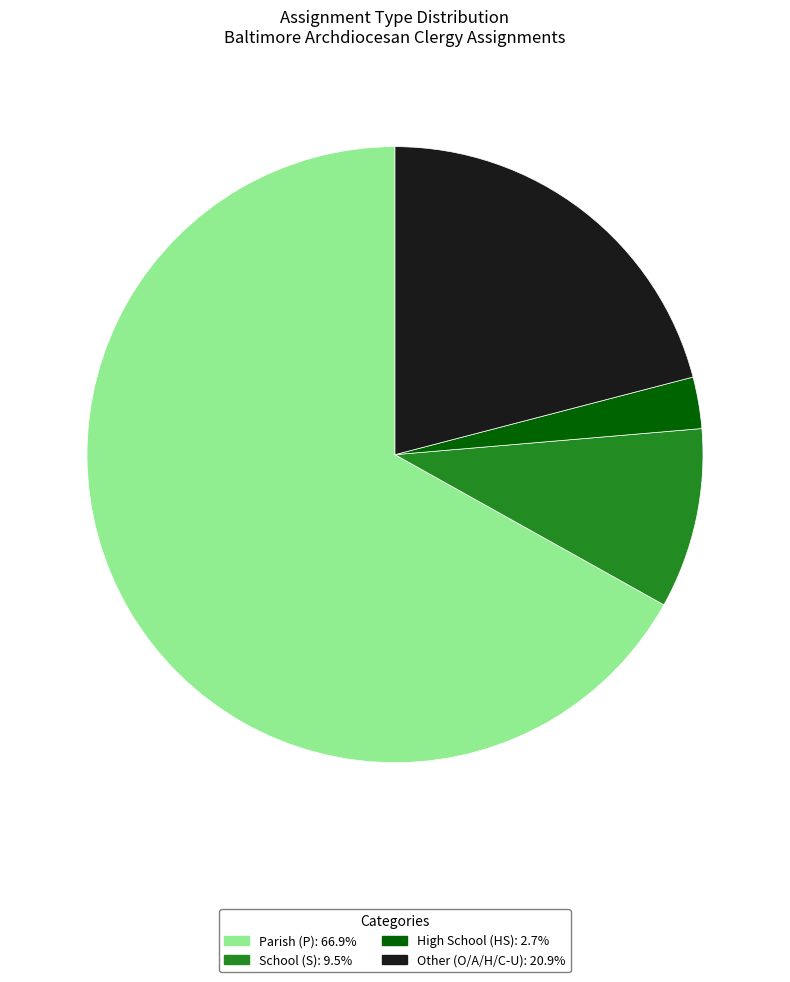

Approximately how many times larger is the value at School (S) compared to High School (HS)?

3.5